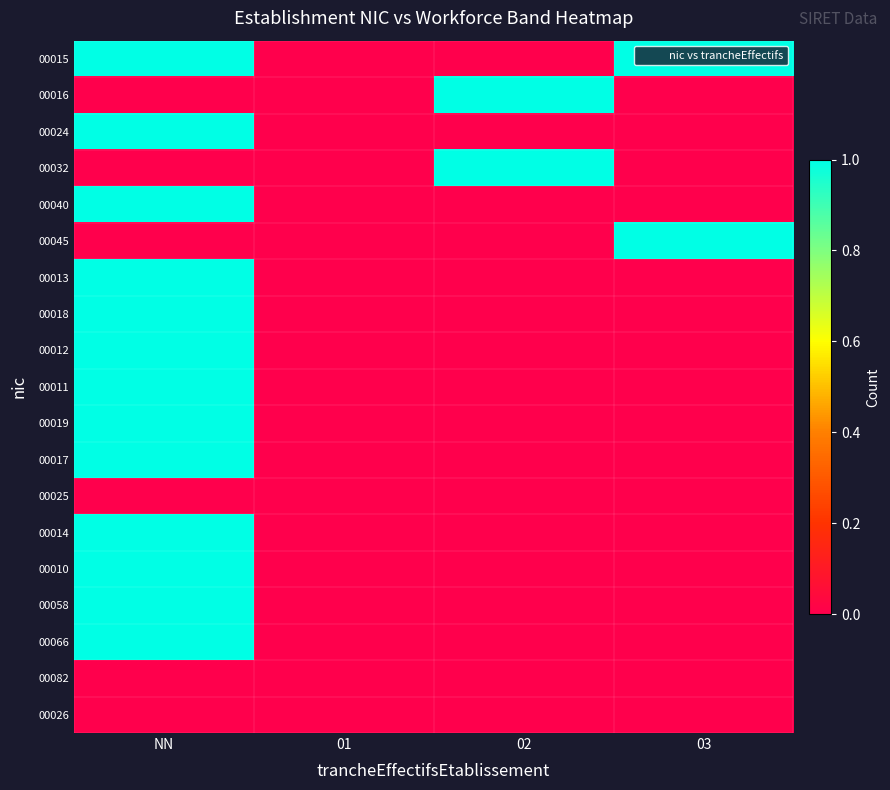

Reading left to right, list all the values displayed in this chart.

00015: NN=1	01=0	02=0	03=1
00016: NN=0	01=0	02=1	03=0
00024: NN=1	01=0	02=0	03=0
00032: NN=0	01=0	02=1	03=0
00040: NN=1	01=0	02=0	03=0
00045: NN=0	01=0	02=0	03=1
00013: NN=1	01=0	02=0	03=0
00018: NN=1	01=0	02=0	03=0
00012: NN=1	01=0	02=0	03=0
00011: NN=1	01=0	02=0	03=0
00019: NN=1	01=0	02=0	03=0
00017: NN=1	01=0	02=0	03=0
00025: NN=0	01=0	02=0	03=0
00014: NN=1	01=0	02=0	03=0
00010: NN=1	01=0	02=0	03=0
00058: NN=1	01=0	02=0	03=0
00066: NN=1	01=0	02=0	03=0
00082: NN=0	01=0	02=0	03=0
00026: NN=0	01=0	02=0	03=0